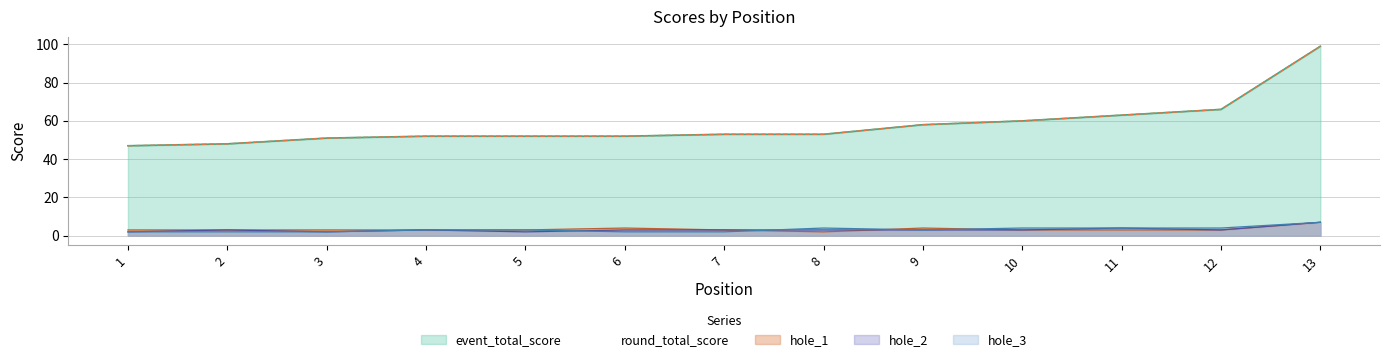

What are all the series names shown in the legend?

event_total_score, round_total_score, hole_1, hole_2, hole_3